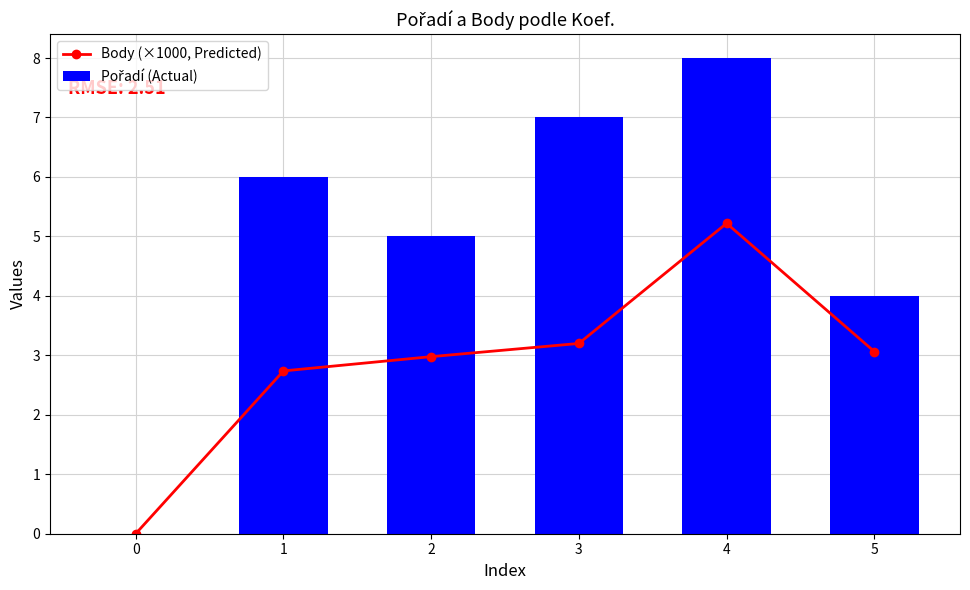

What is the value of the Pořadí (Actual) bar at the 2nd from the left?

6.0